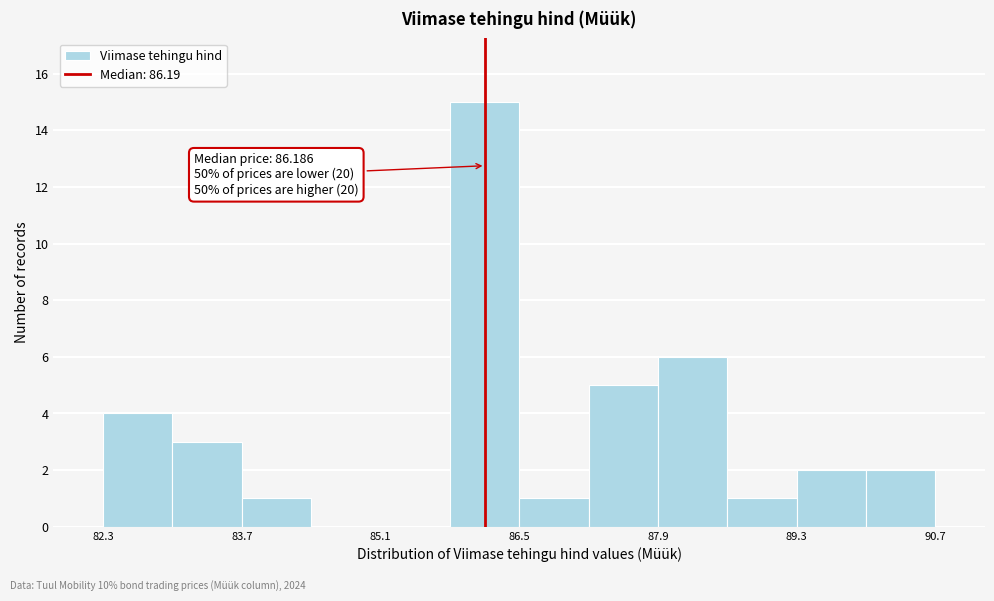

Read against the x-axis, roughly where is the centre of the tallest bar?

86.2